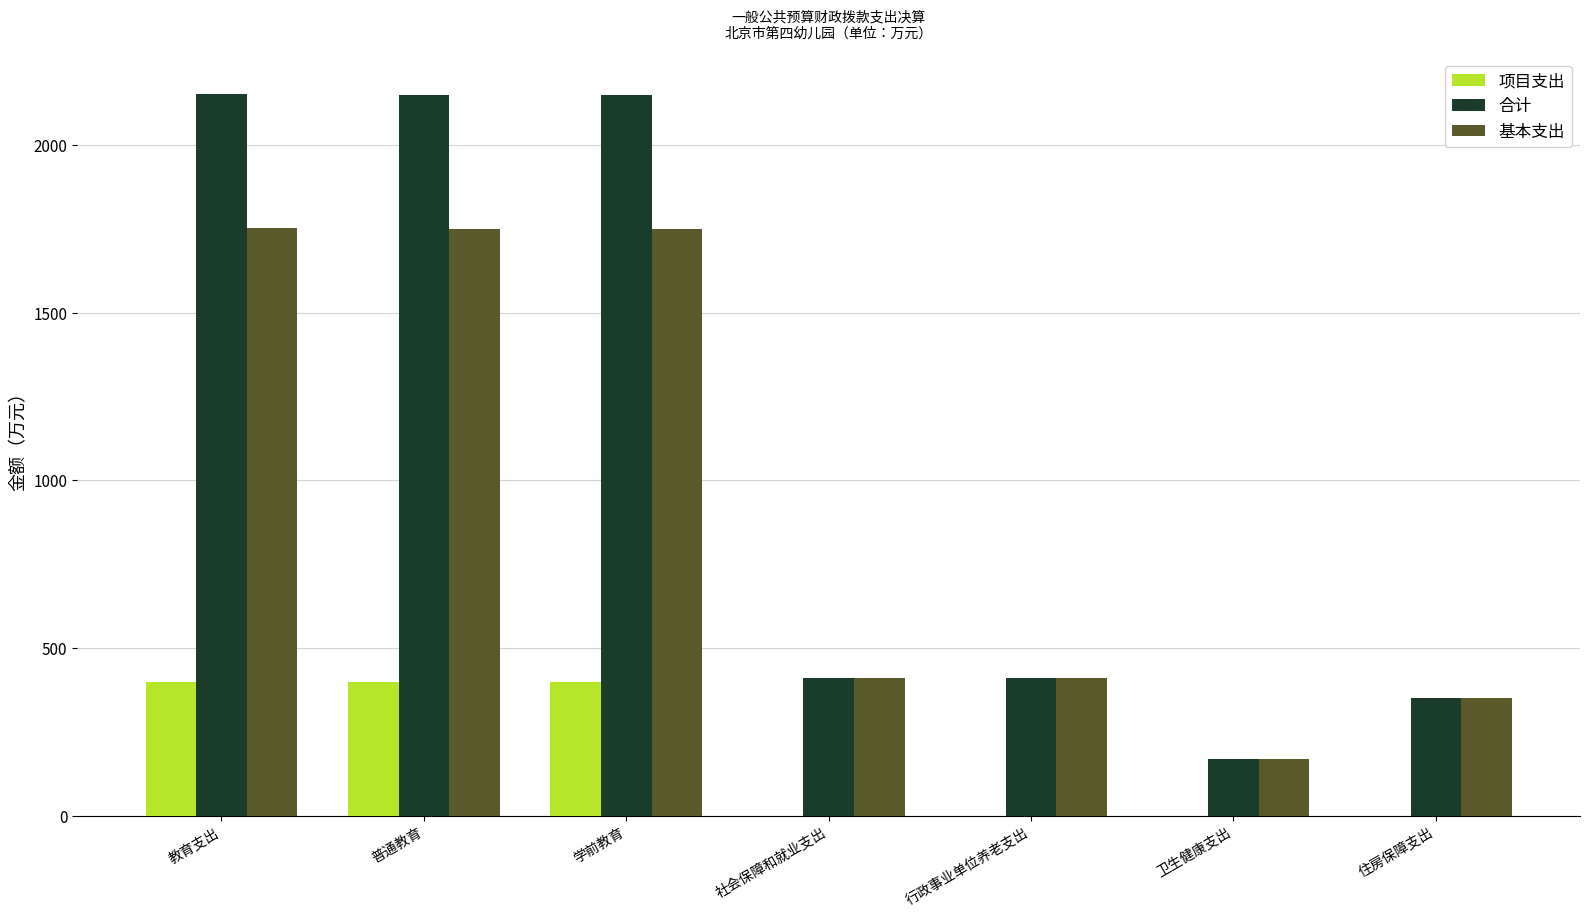

What value does the 基本支出 series have at 普通教育?

1747.6